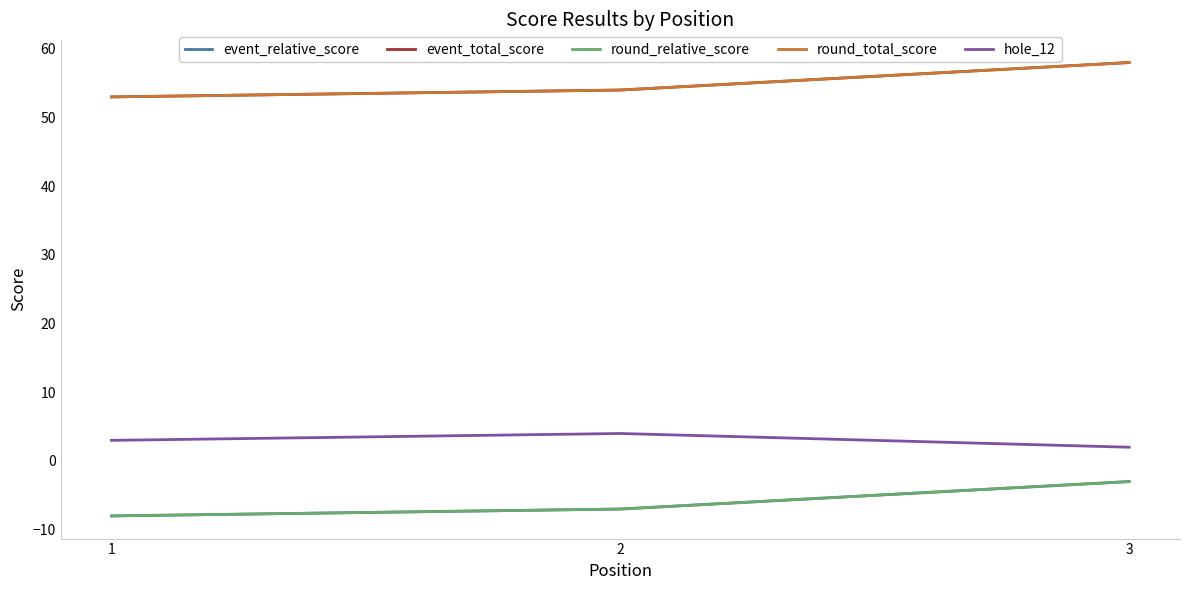

How many round_total_score values are between 53 and 58?

3